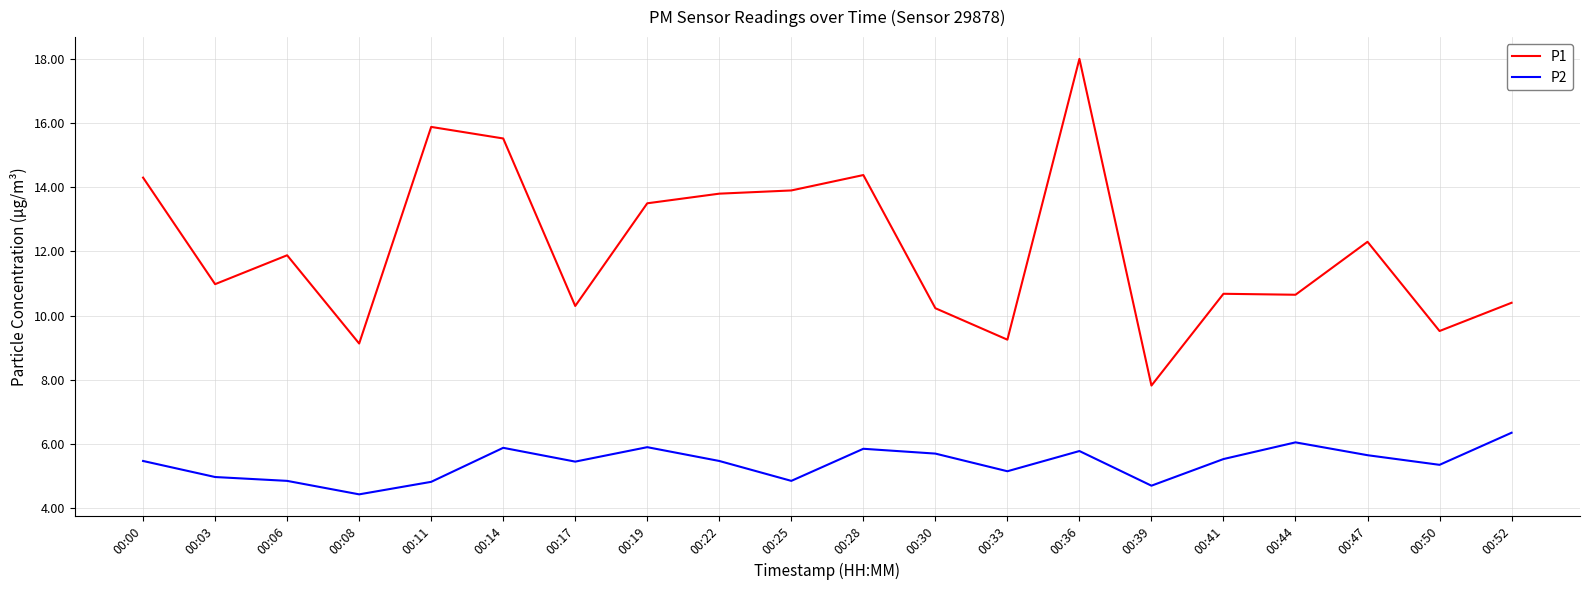

Where is the first local maximum for P1?

00:06